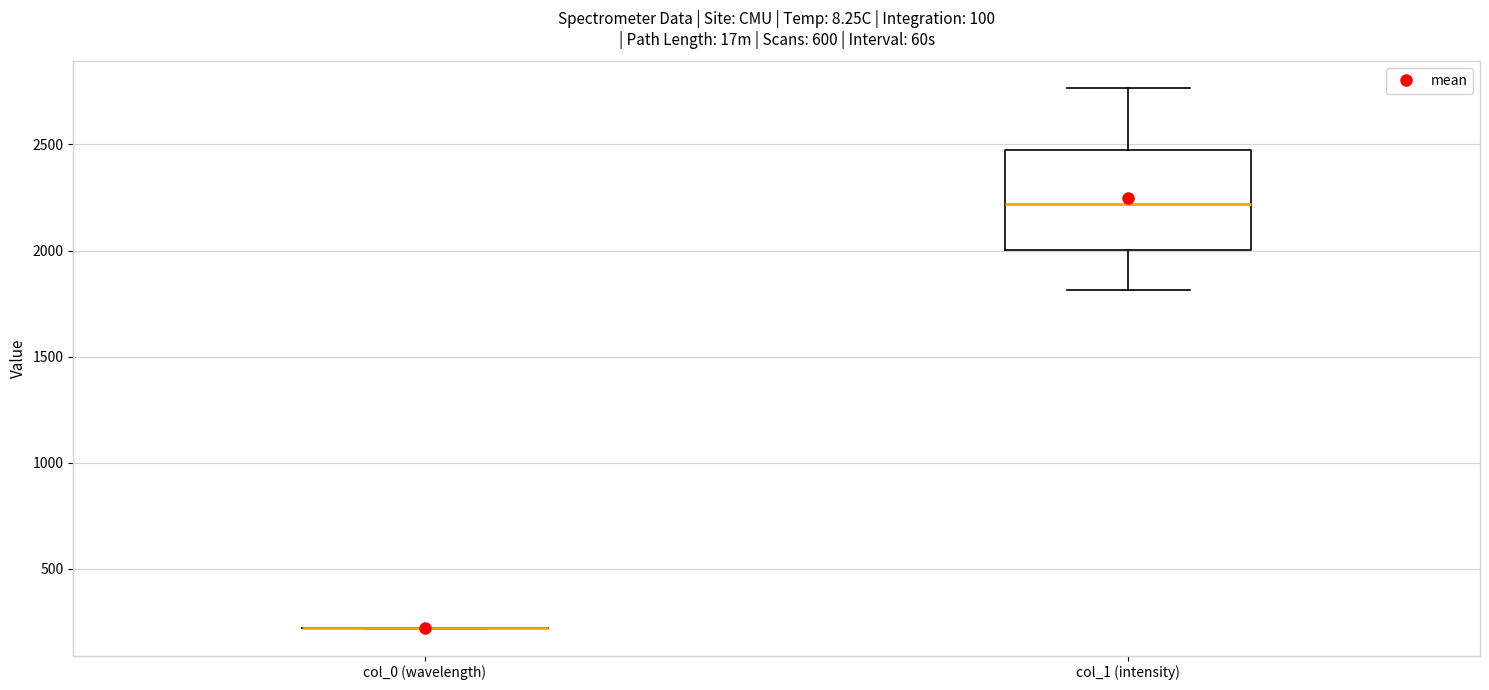

Reading left to right, read every box against the y-axis: the position of its median line, the range the box covers, and the ends of its whiskers. The values are not printed on the chart, so give them approximately, as read against the axis.

col_0 (wavelength): box collapsed to a line at 200, whiskers 200 to 200
col_1 (intensity): median 2200, box 2000 to 2500, whiskers 1800 to 2750